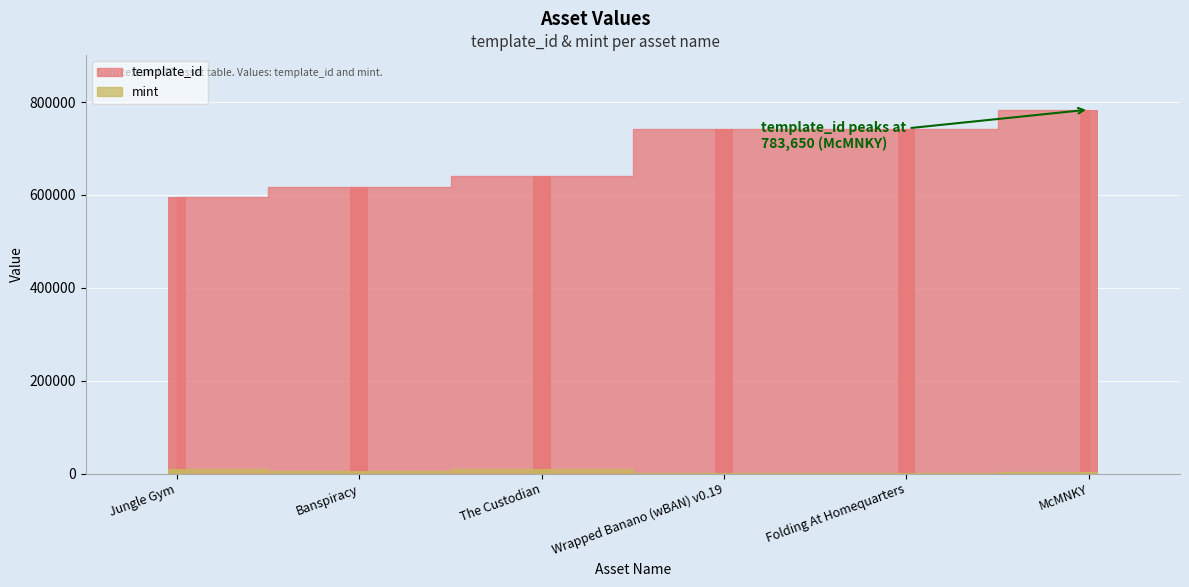

What is the spread (max minus min) of values at Banspiracy?

612972